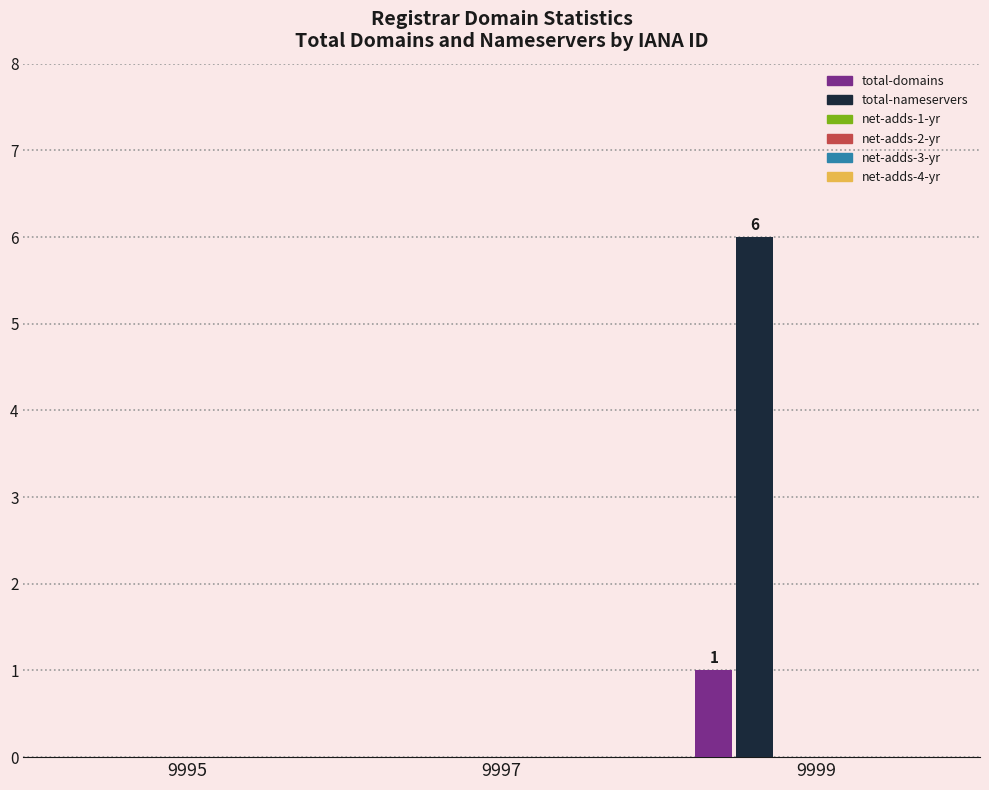

What is the maximum value shown in the chart?

6